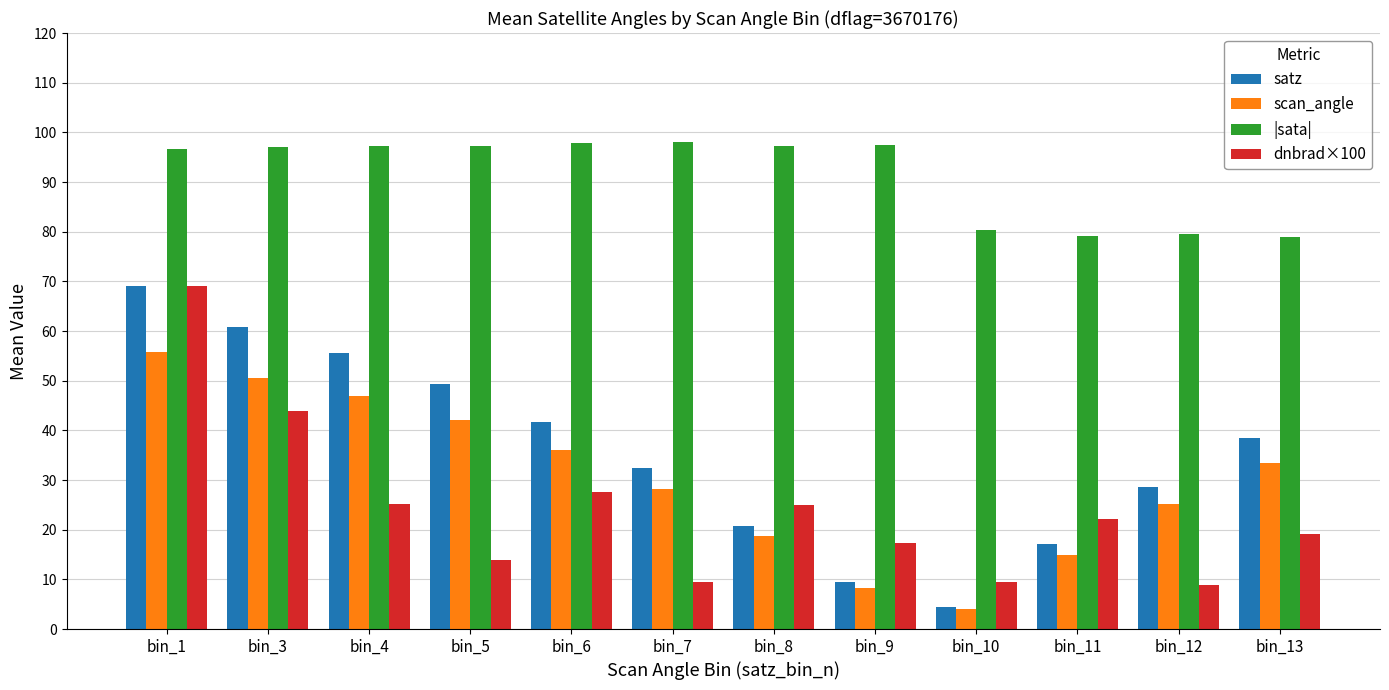

How many distinct data groups are displayed?

4